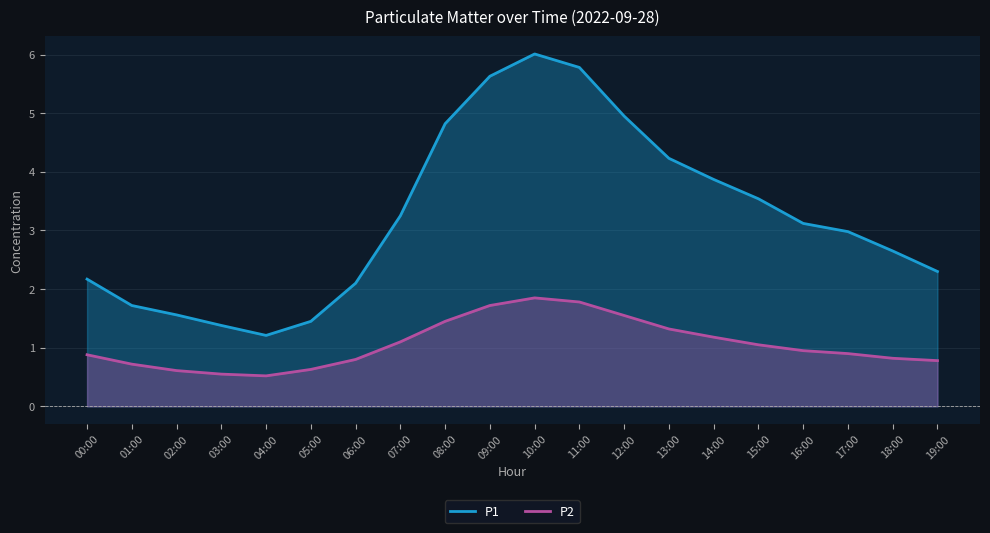

Between 12:00 and 11:00, which is larger?

11:00